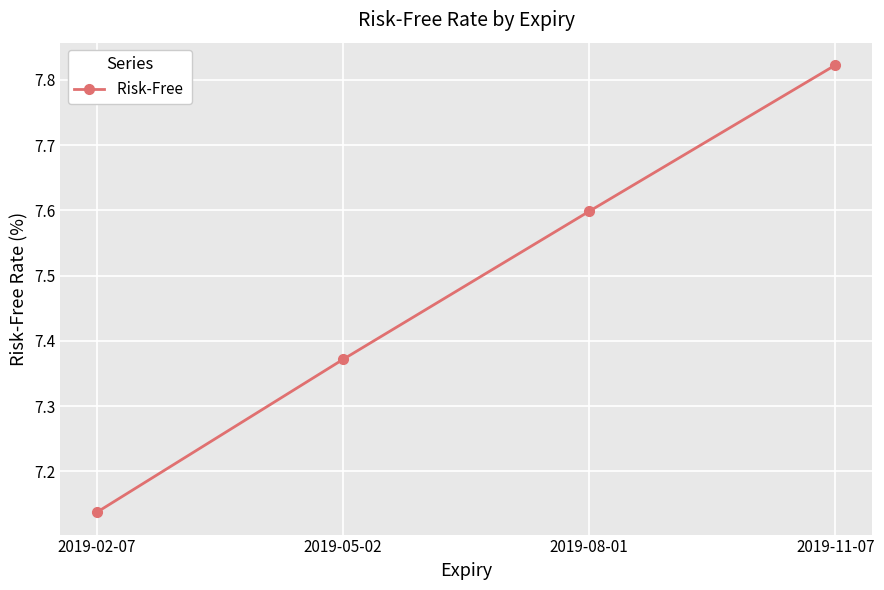

Approximately how many times larger is the value at 2019-05-02 compared to 2019-08-01?

1.0